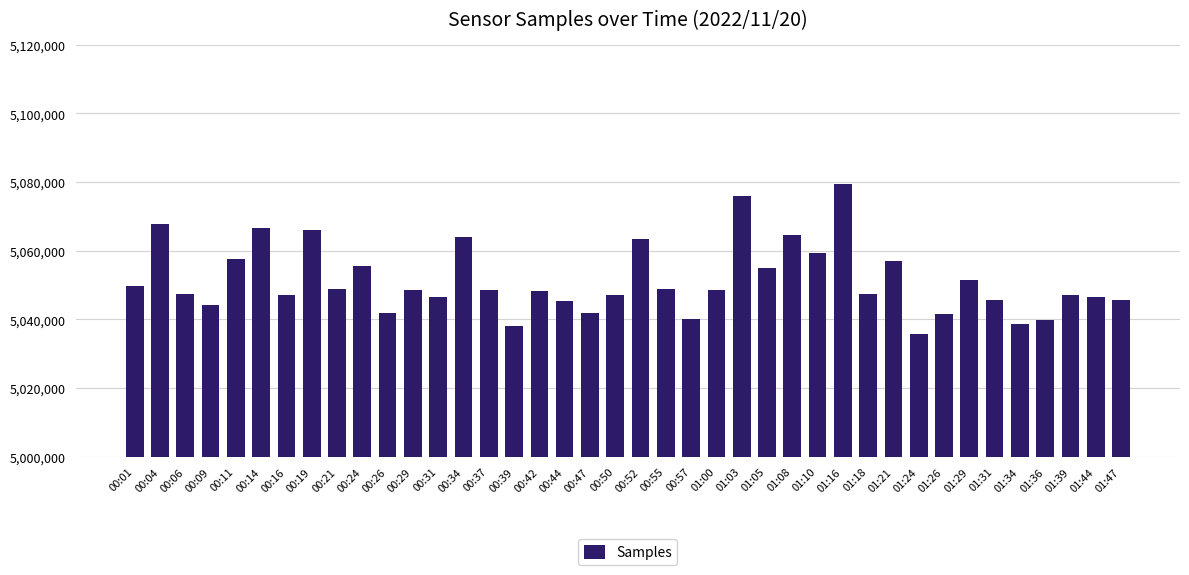

Does the chart contain any negative values?

No